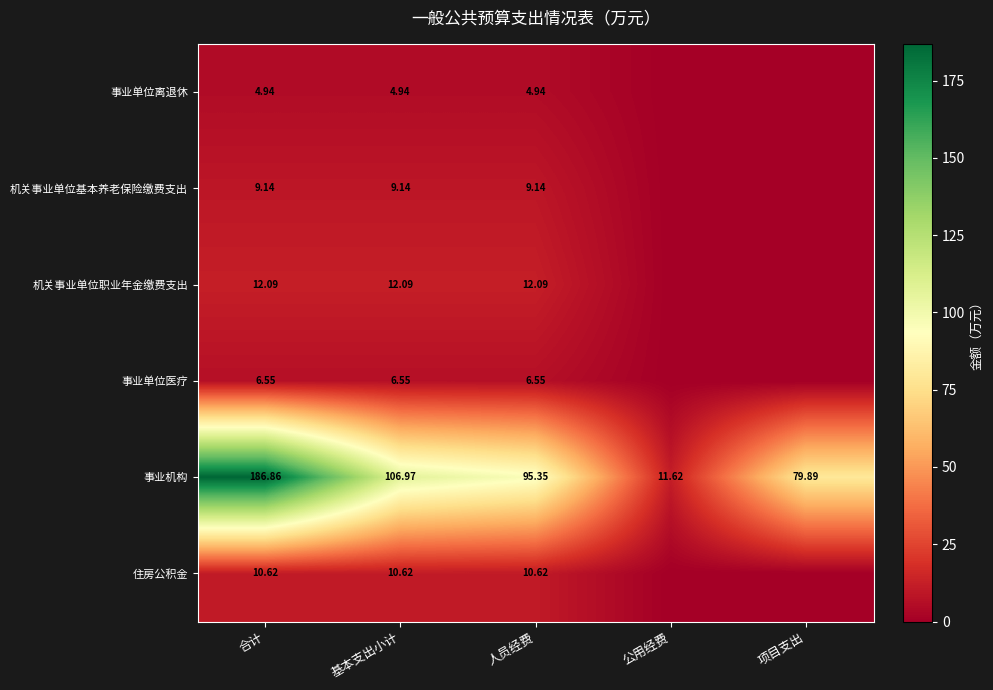

Is the value of 机关事业单位职业年金缴费支出 at 人员经费 greater than the value of 事业机构 at 人员经费?

No